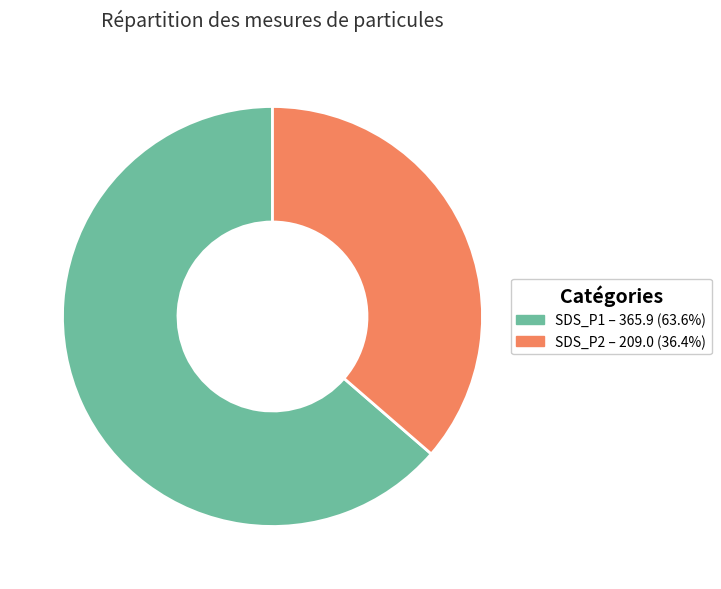

What is the ratio of the value at SDS_P2 – 209.0 (36.4%) to the value at SDS_P1 – 365.9 (63.6%)?

0.6